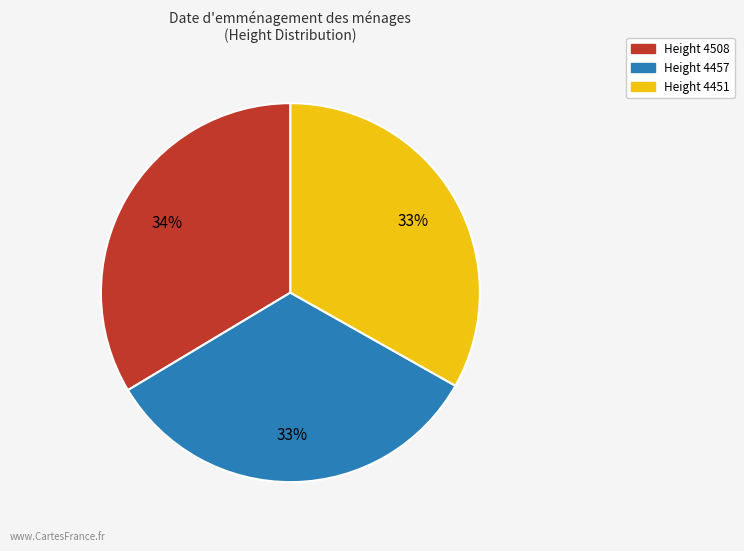

To the nearest percent, what is the average slice percentage?

33%